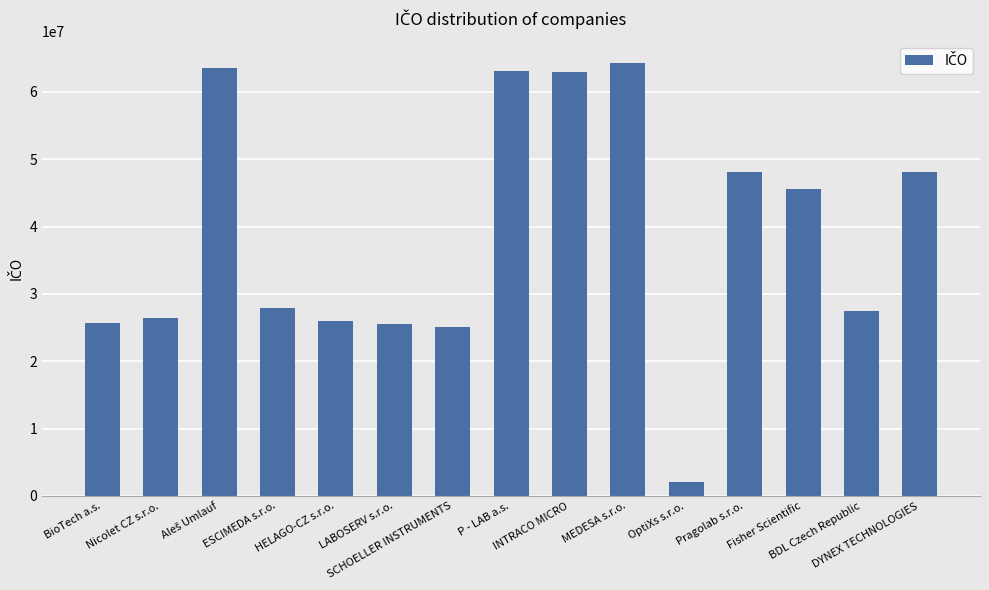

True or false: the data shows 64254577 at MEDESA s.r.o..

True